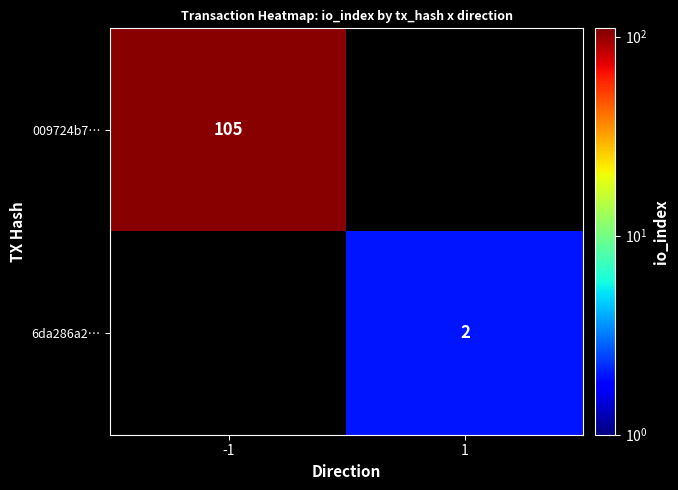

Is it true that 009724b7… equals 186 at -1?

False